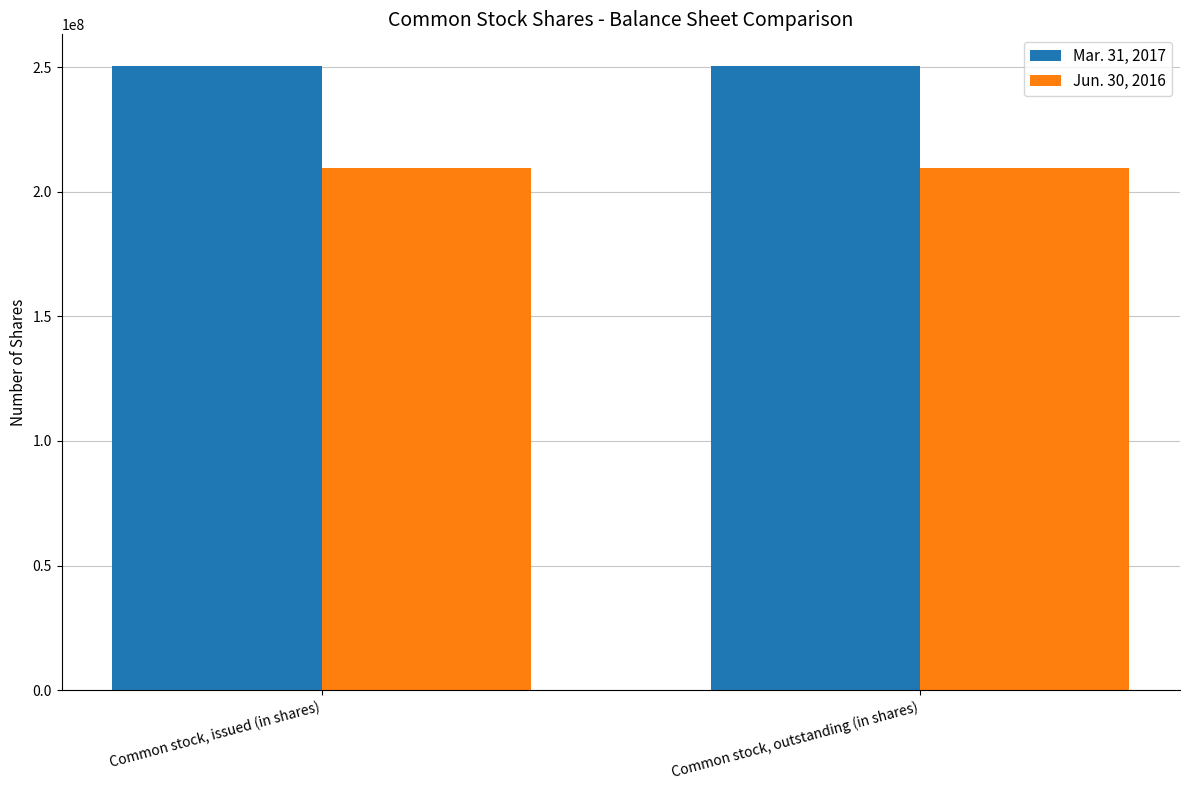

At how many categories does at least one series exceed 213300622?

2